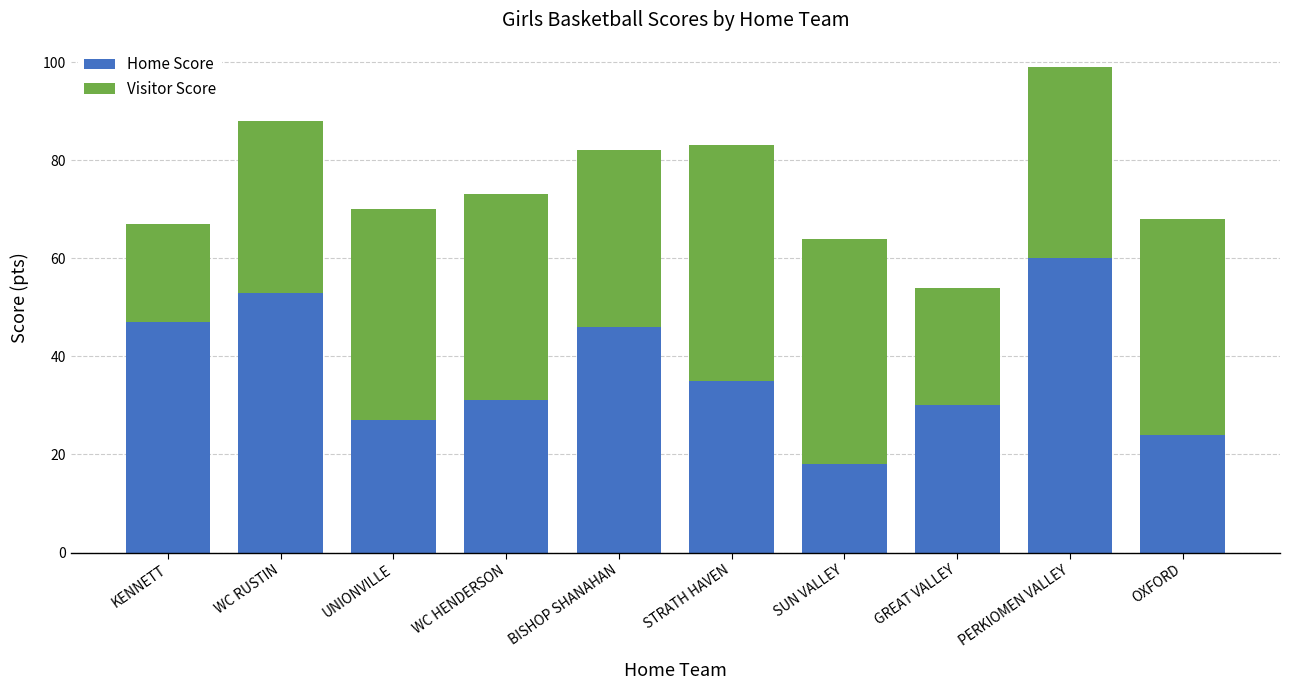

What is the difference between the Home Score values at PERKIOMEN VALLEY and UNIONVILLE?

33